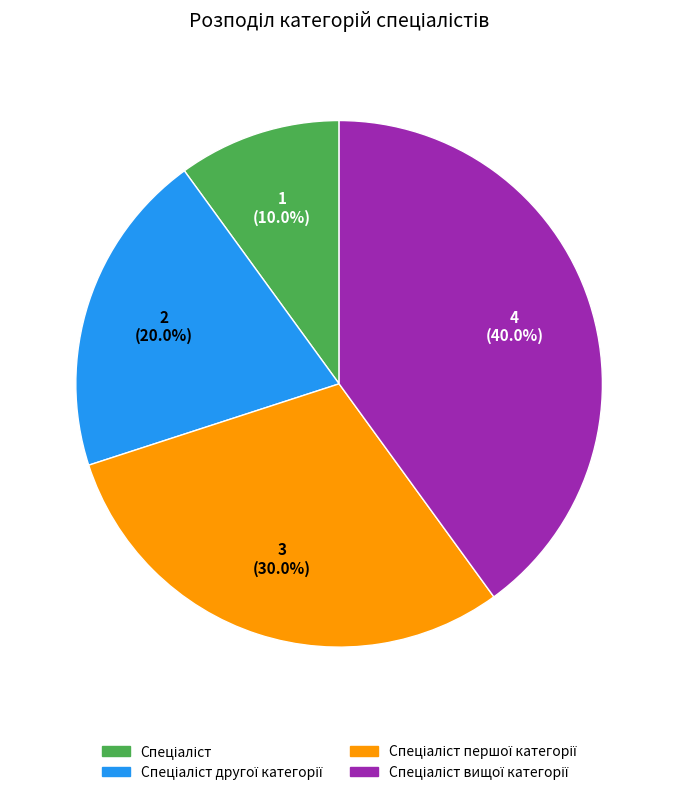

Is there a majority slice in this chart?

No